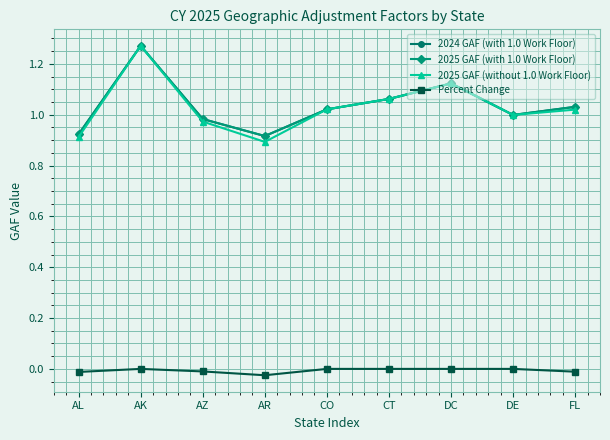

Reading right to left, list all the values displayed in this chart.

2024 GAF (with 1.0 Work Floor): FL=1.0	DE=1.0	DC=1.1	CT=1.1	CO=1.0	AR=0.9	AZ=1.0	AK=1.3	AL=0.9
2025 GAF (with 1.0 Work Floor): FL=1.0	DE=1.0	DC=1.1	CT=1.1	CO=1.0	AR=0.9	AZ=1.0	AK=1.3	AL=0.9
2025 GAF (without 1.0 Work Floor): FL=1.0	DE=1.0	DC=1.1	CT=1.1	CO=1.0	AR=0.9	AZ=1.0	AK=1.3	AL=0.9
Percent Change: FL=-0.0	DE=0.0	DC=0.0	CT=0.0	CO=0.0	AR=-0.0	AZ=-0.0	AK=0.0	AL=-0.0